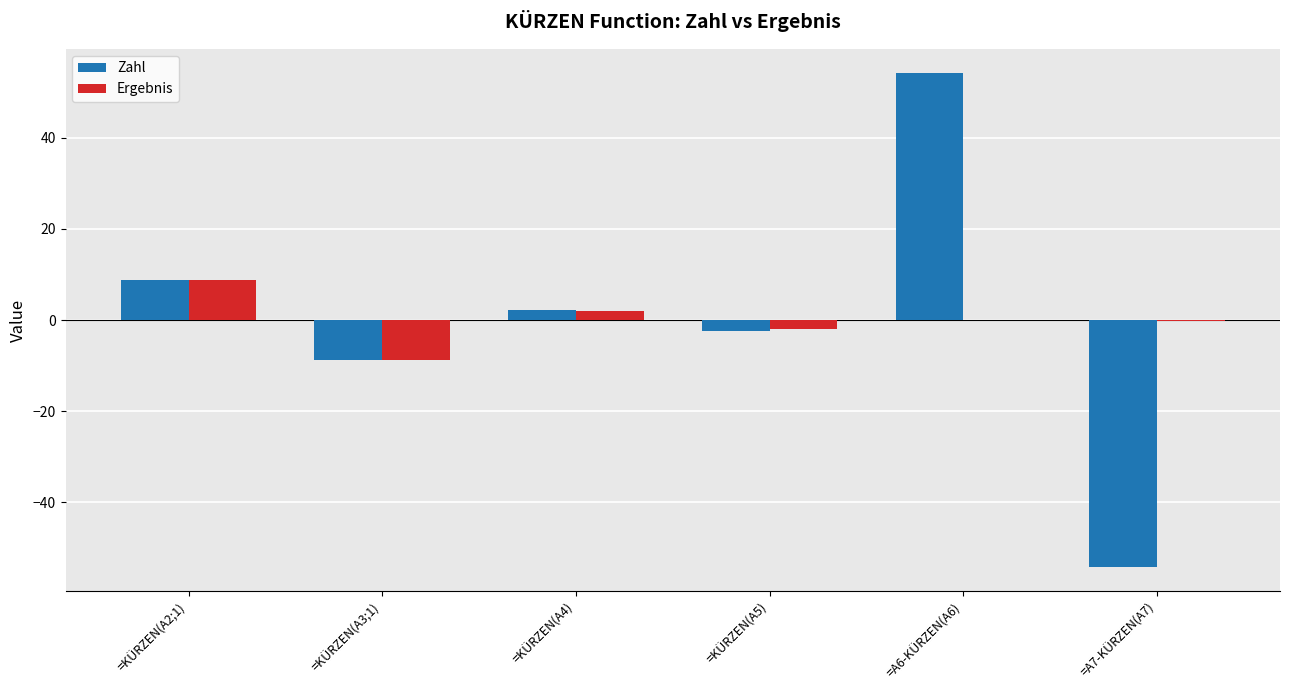

What is the total value across all series at =KÜRZEN(A3;1)?

-17.5